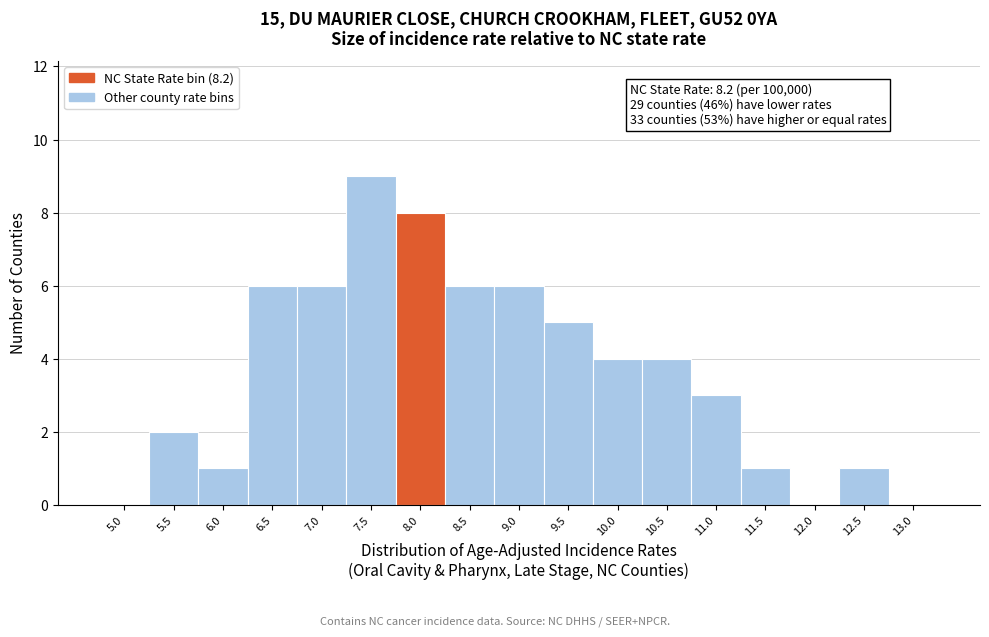

Reading left to right, transcribe all the data shown in this chart.

5.0=0	5.5=2	6.0=1	6.5=6	7.0=6	7.5=9	8.0=8	8.5=6	9.0=6	9.5=5	10.0=4	10.5=4	11.0=3	11.5=1	12.0=0	12.5=1	13.0=0